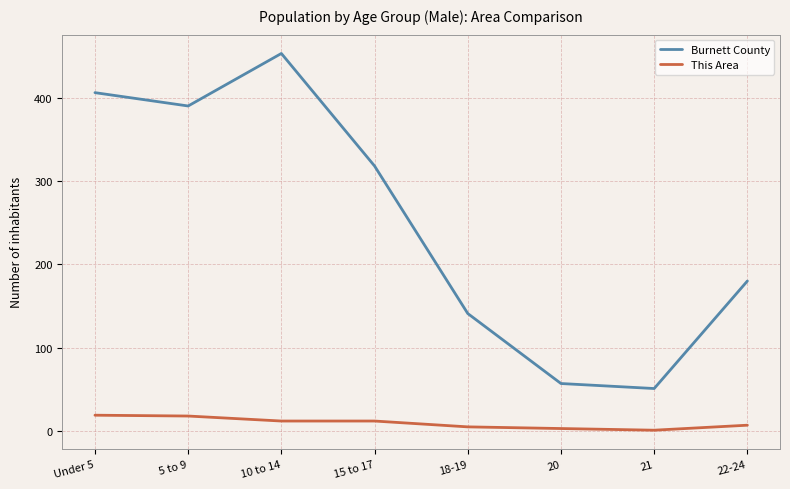

True or false: Burnett County and This Area intersect in this chart.

False